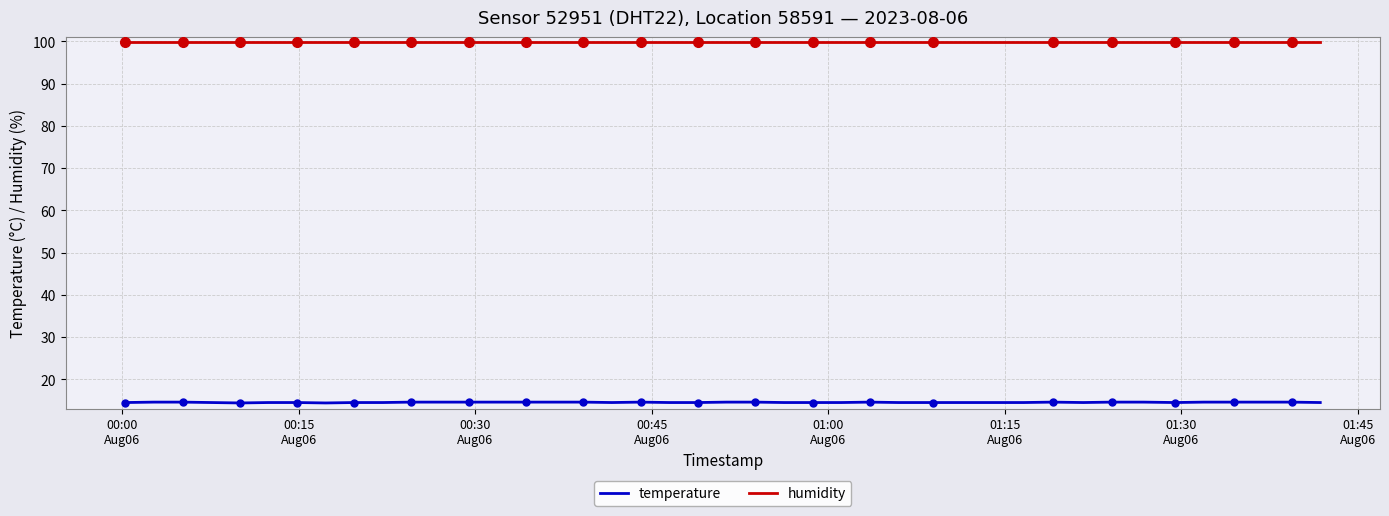

What is the maximum value for temperature?

14.6